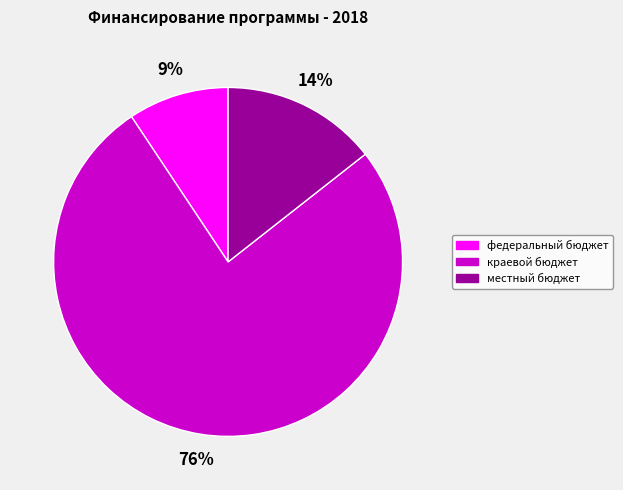

Rank the categories by value from lowest to highest.

федеральный бюджет, местный бюджет, краевой бюджет